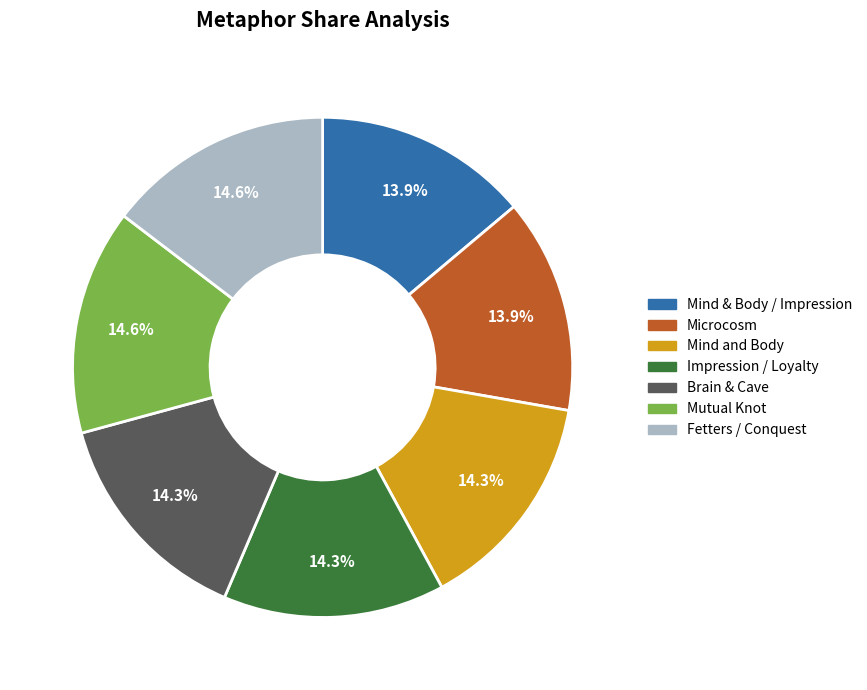

Does Brain & Cave represent more than half of the total?

No